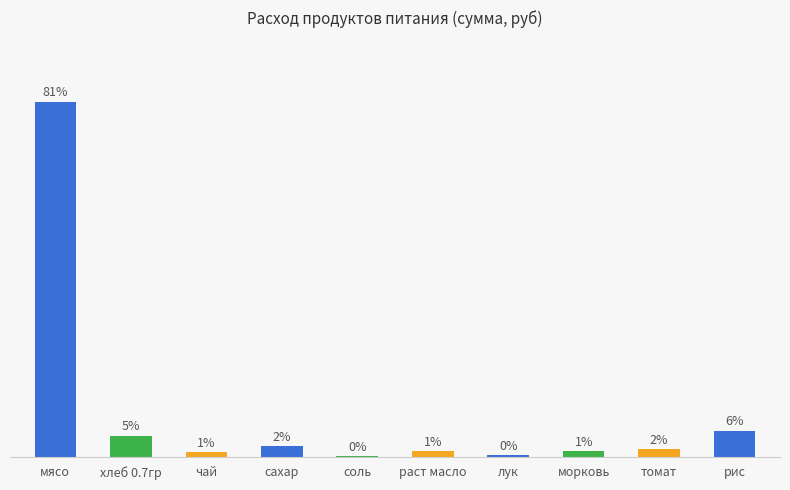

What is the label of the 2nd bar from the right?

томат